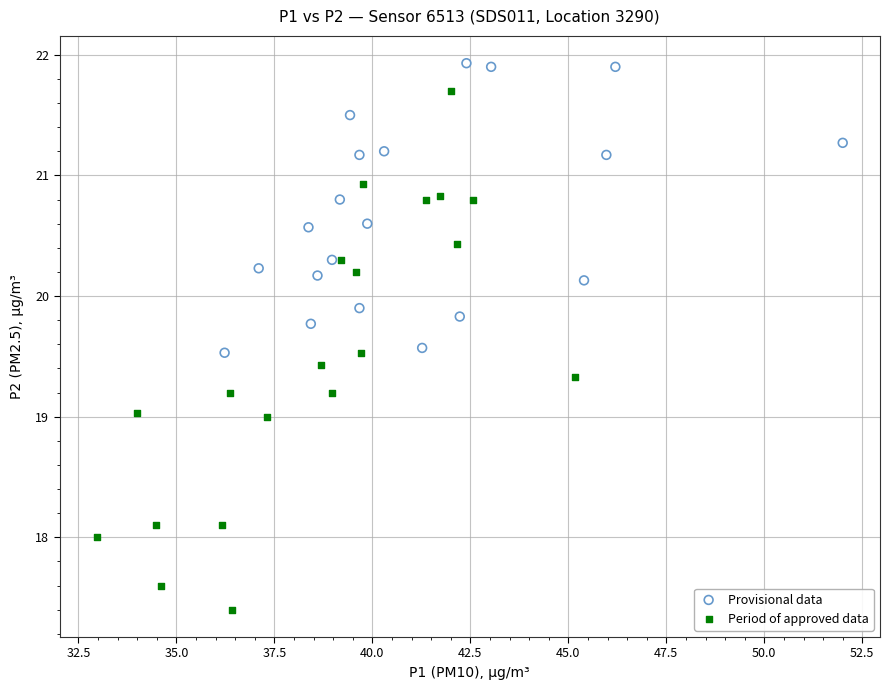

Which series reaches the maximum Y coordinate?

Provisional data